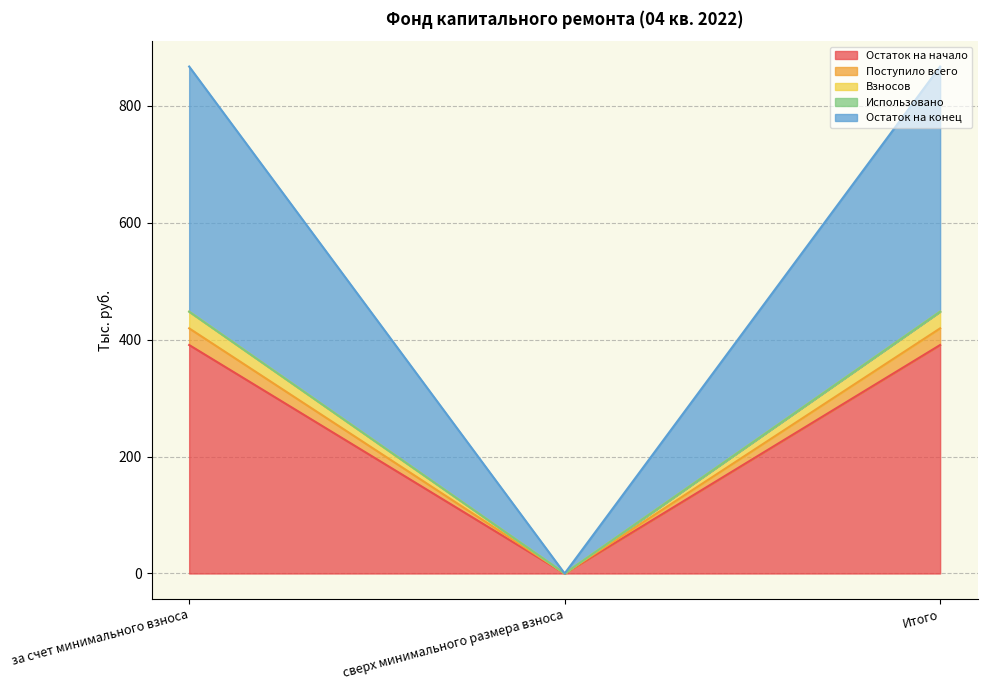

True or false: Поступило всего has a value of 419.2 at Итого.

True